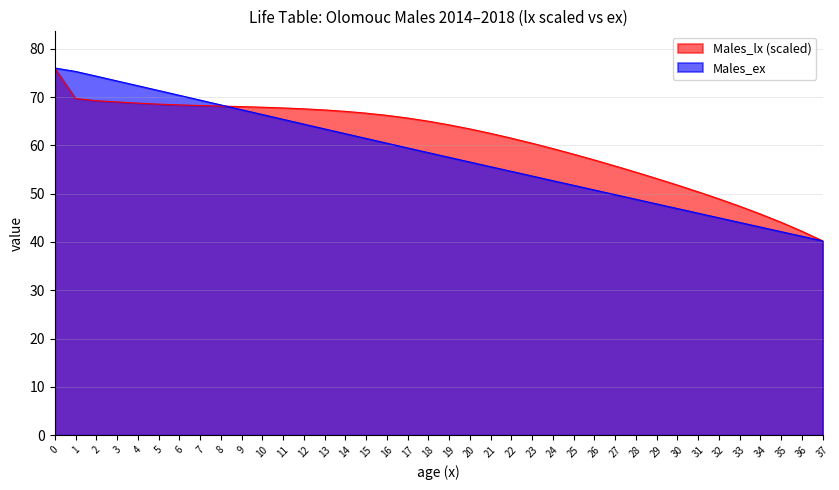

What is the difference between the second highest and minimum values in the Males_ex series?

35.1